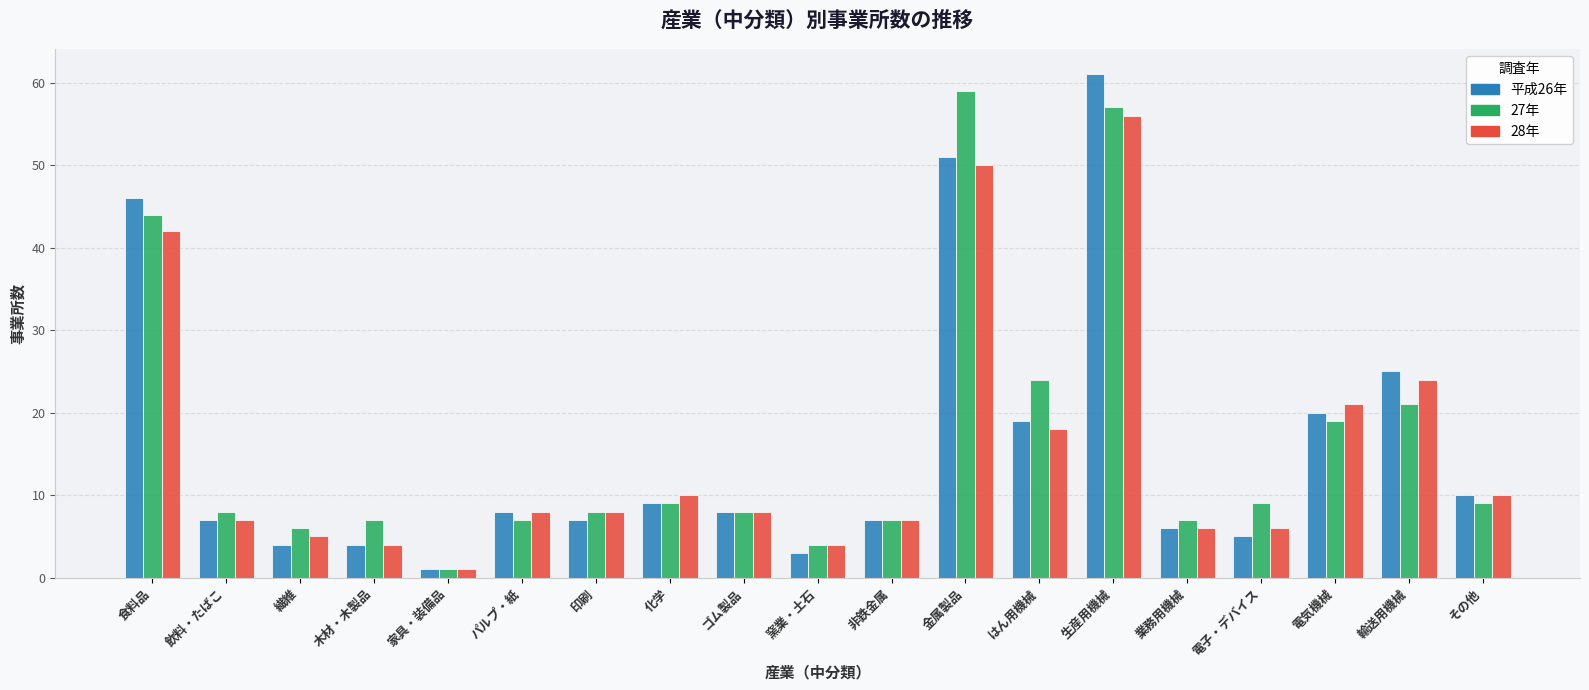

Which series has the largest total across all categories?

27年